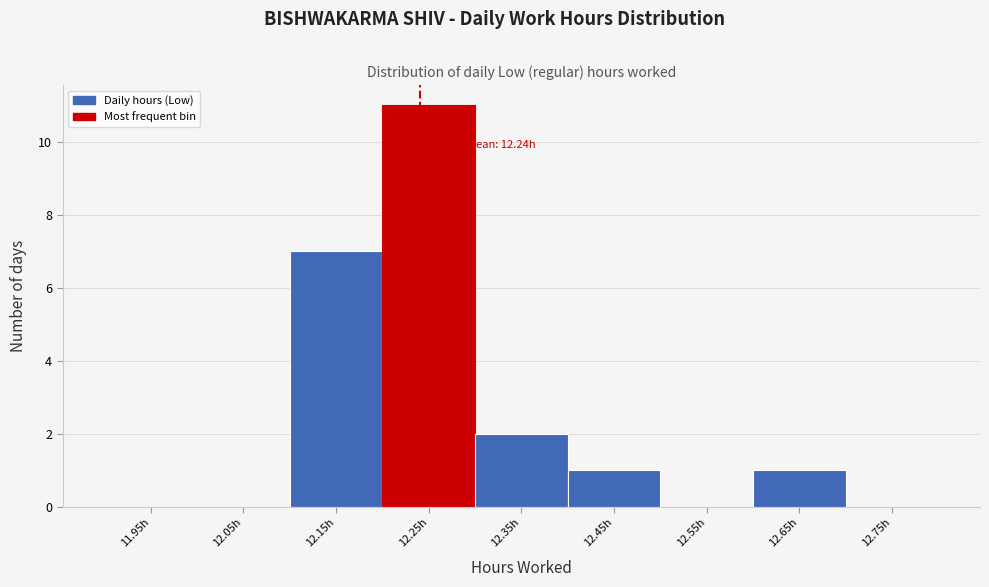

Over which range of the x-axis is the bar tallest?

12.2 to 12.3